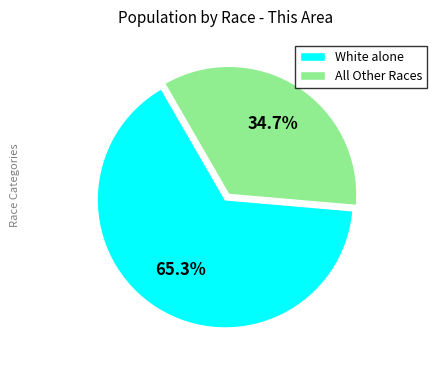

Do White alone and All Other Races together represent more than half of the pie?

Yes